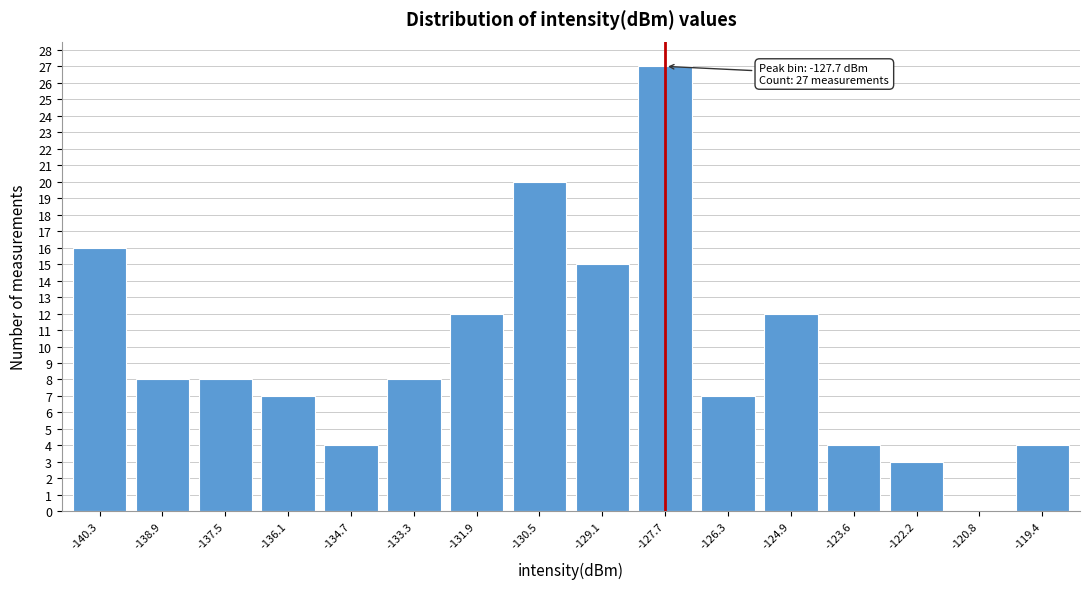

Reading left to right, what are all the values shown in this chart?

-140.3=16	-138.9=8	-137.5=8	-136.1=7	-134.7=4	-133.3=8	-131.9=12	-130.5=20	-129.1=15	-127.7=27	-126.3=7	-124.9=12	-123.6=4	-122.2=3	-120.8=0	-119.4=4